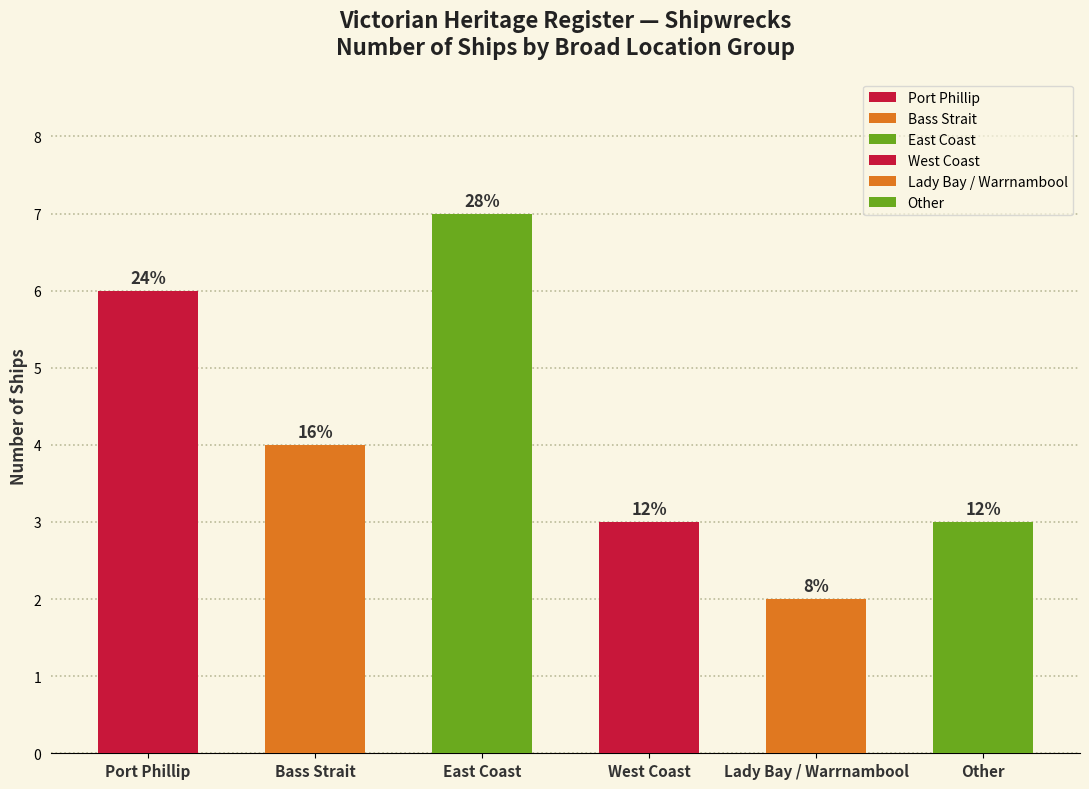

The value at Lady Bay / Warrnambool is 2. True or false?

True